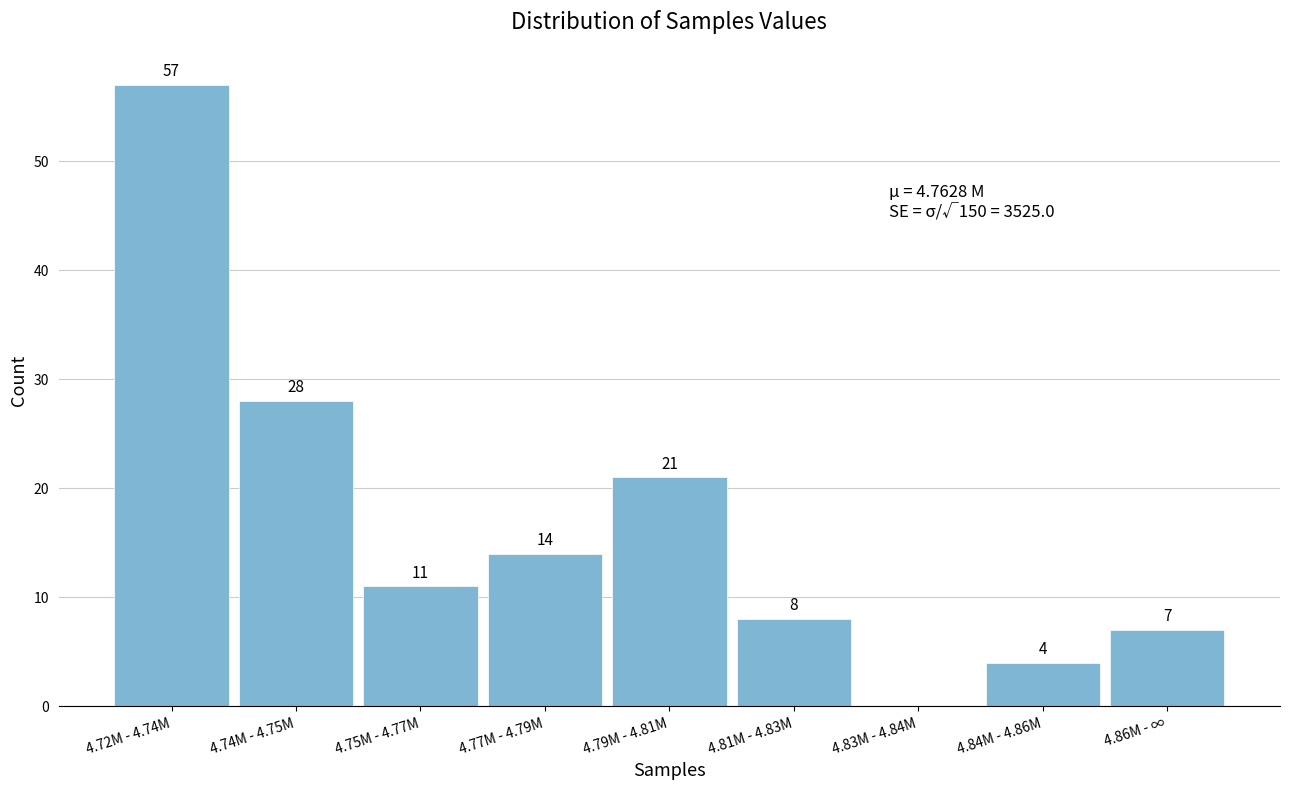

Reading left to right, list all the values displayed in this chart.

4.72M - 4.74M=57	4.74M - 4.75M=28	4.75M - 4.77M=11	4.77M - 4.79M=14	4.79M - 4.81M=21	4.81M - 4.83M=8	4.83M - 4.84M=0	4.84M - 4.86M=4	4.86M - ∞=7